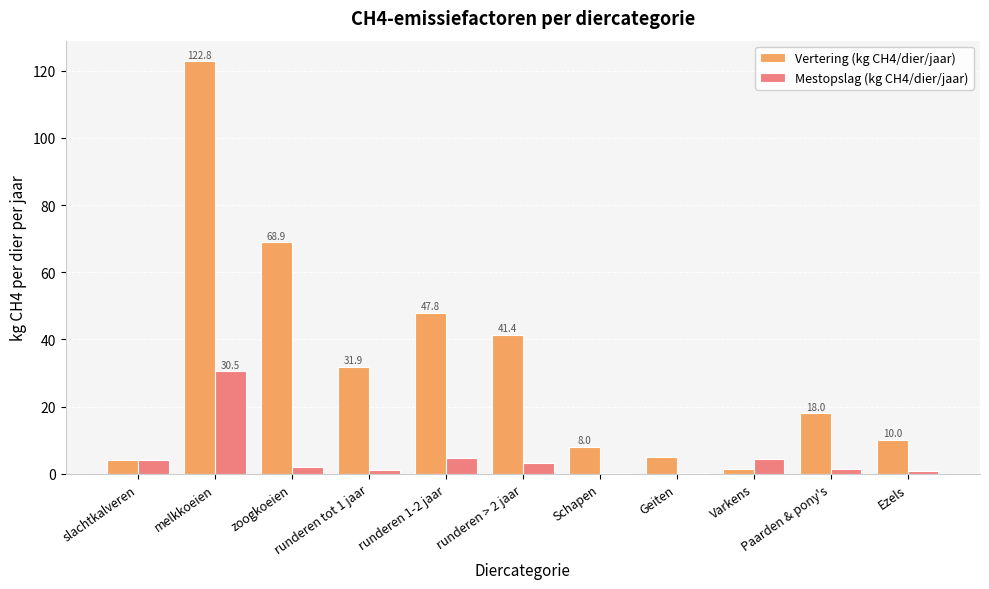

What is the maximum value shown in the chart?

122.8